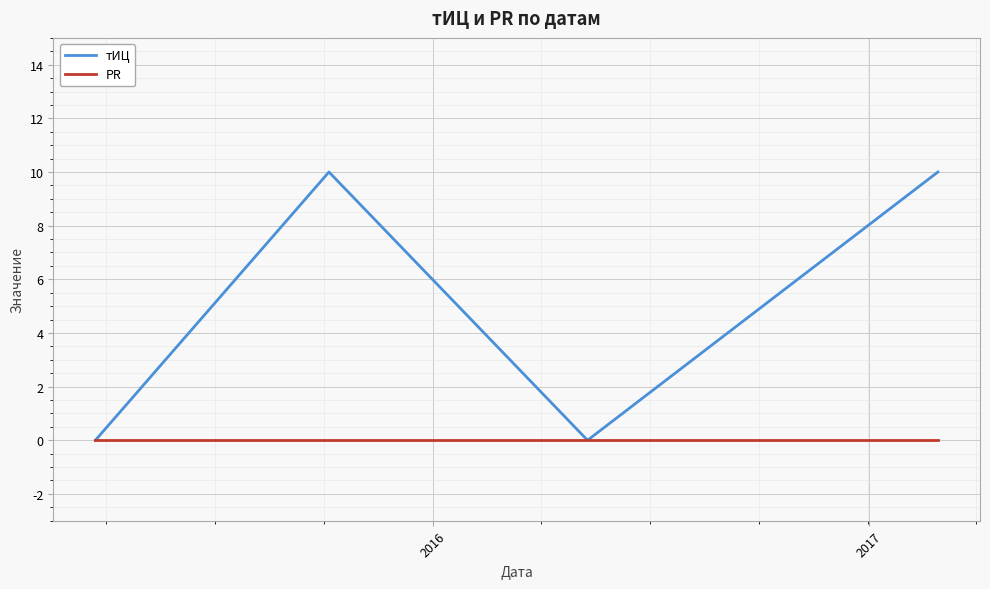

At how many categories does at least one series exceed 5?

2